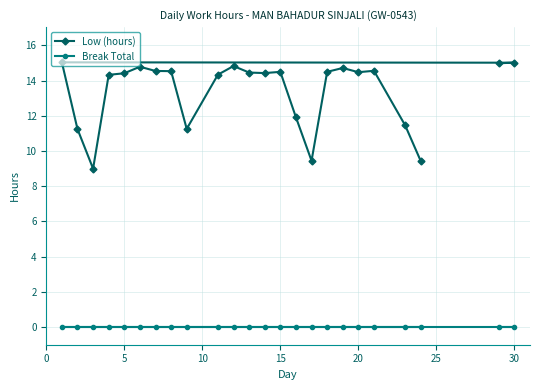

What is the sum of the Low (hours) values at 19 and 11?

29.1